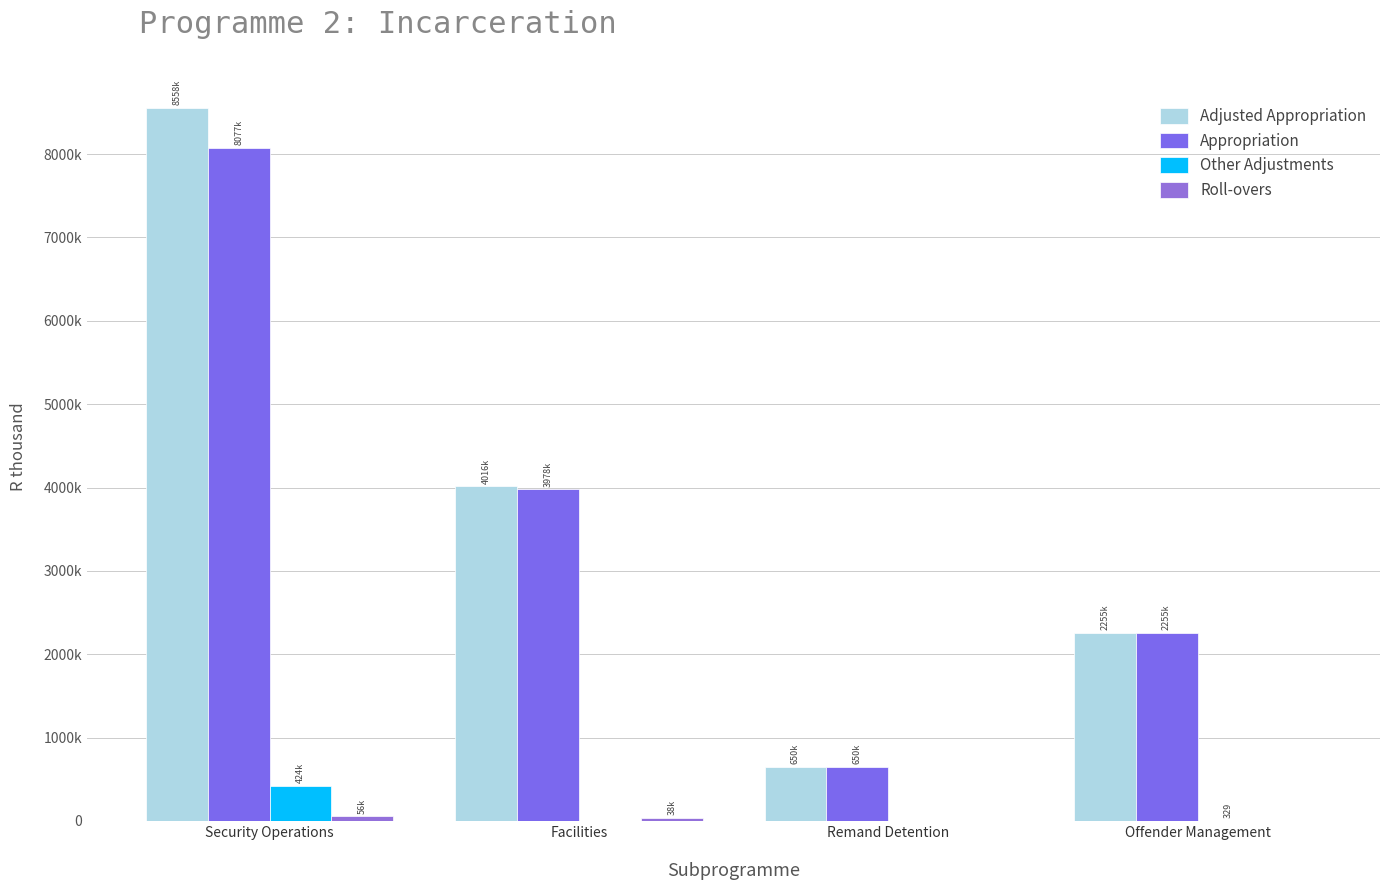

Are the bars grouped side by side (vs. stacked)?

Yes